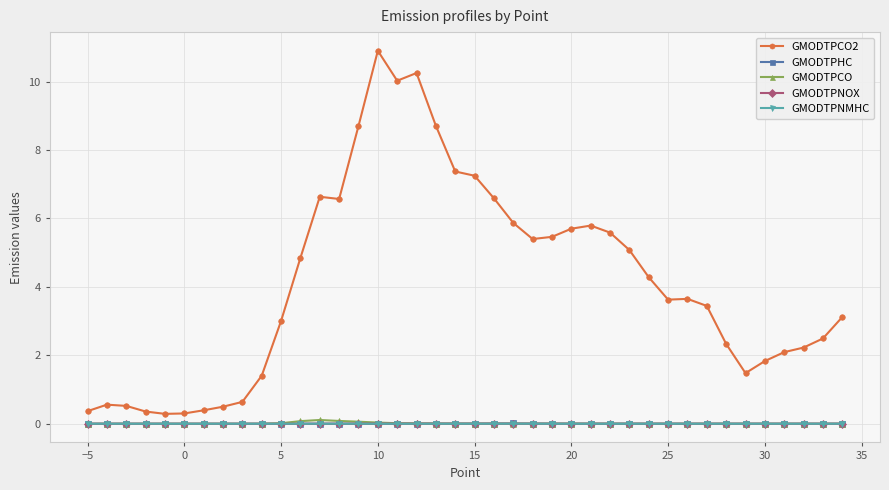

True or false: GMODTPCO2 and GMODTPNOX cross at least once.

False